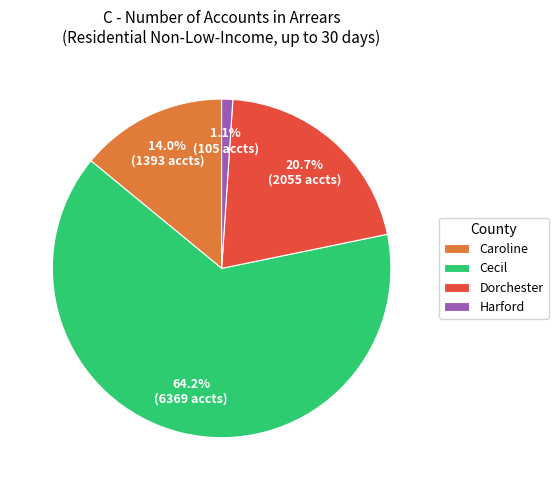

Count the number of slices in the pie.

4